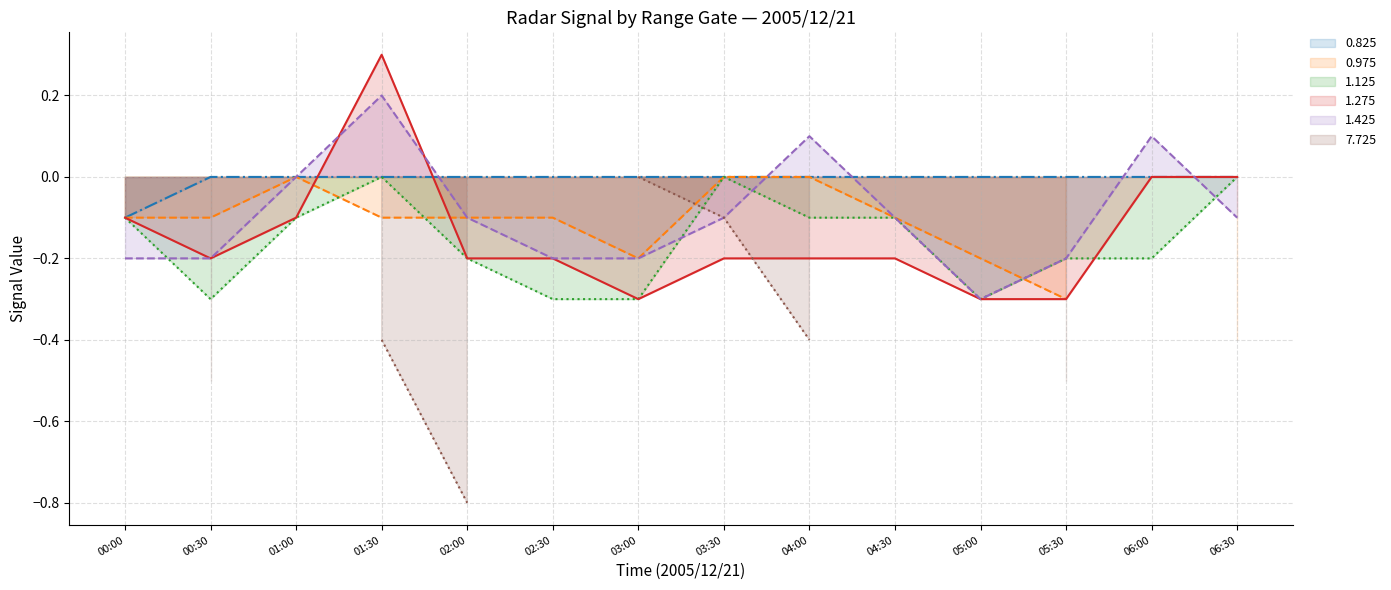

True or false: 1.125 has more than 2 points higher than both neighbors.

False